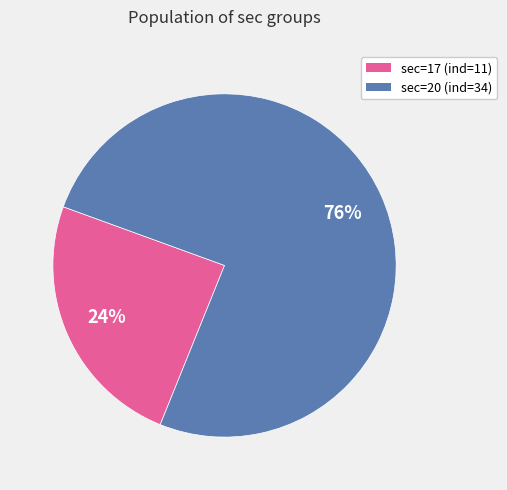

To the nearest percent, what is the average slice percentage?

50%